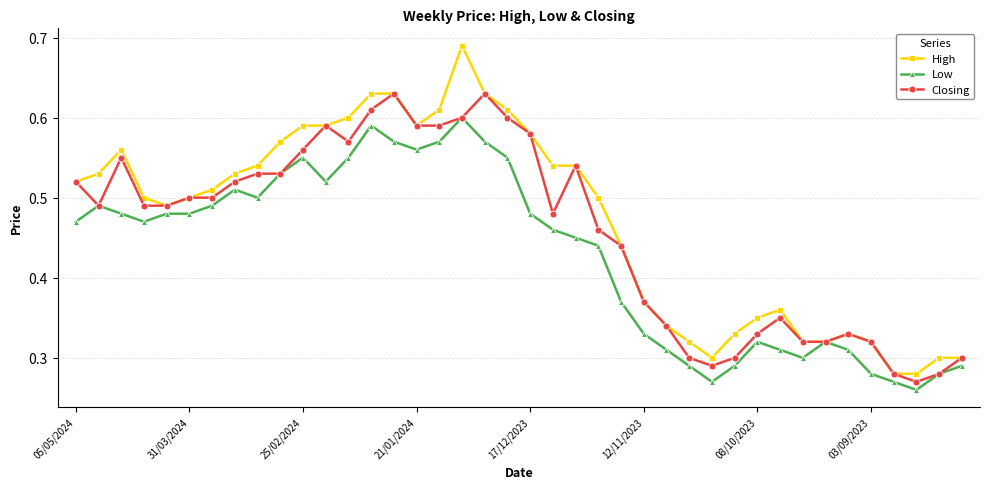

List the series in order of their peak value, highest first.

High, Closing, Low